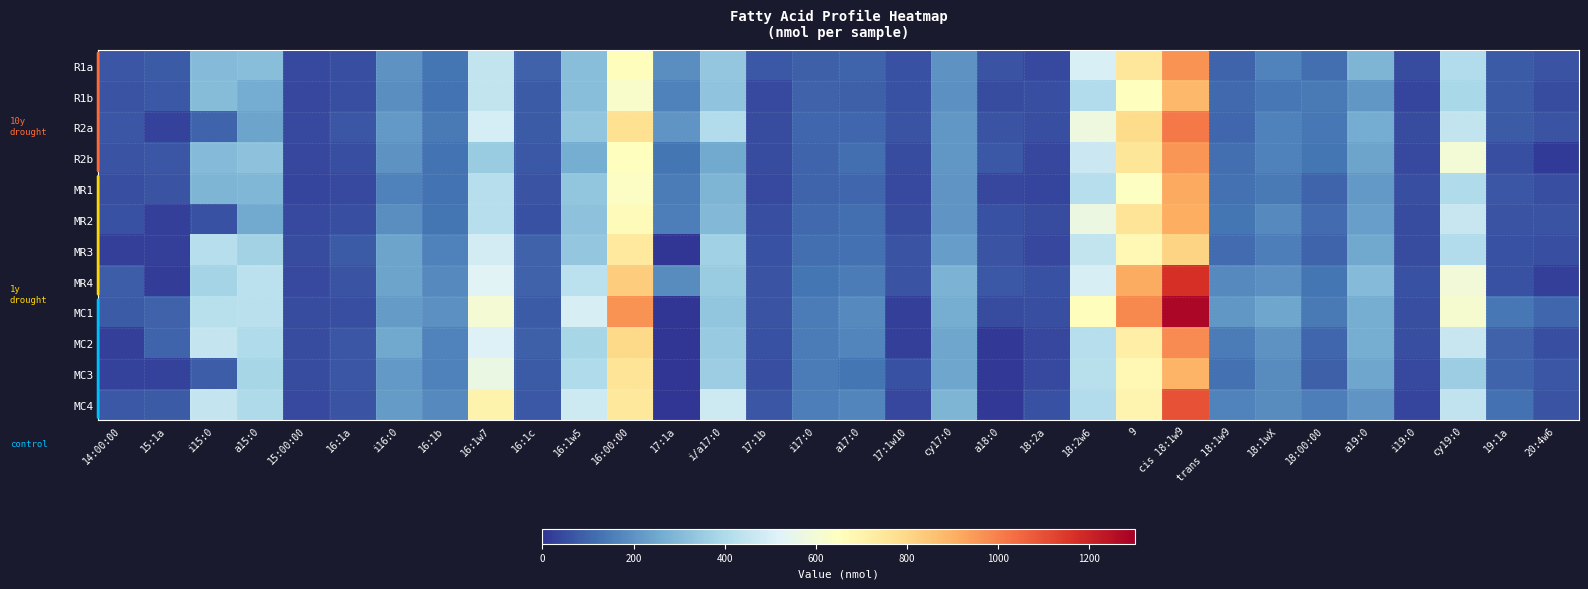

Reading left to right, list all the values displayed in this chart.

R1a: 14:00:00=68.0	15:1a=79.6	i15:0=304.0	a15:0=312.6	15:00:00=41.0	16:1a=51.2	i16:0=202.8	16:1b=132.8	16:1w7=448.2	16:1c=93.8	16:1w5=313.4	16:00:00=658.9	17:1a=192.9	i/a17:0=338.1	17:1b=75.6	i17:0=89.1	a17:0=97.8	17:1w10=60.7	cy17:0=201.4	a18:0=64.8	18:2a=44.4	18:2w6=507.2	9=749.6	cis 18:1w9=964.0	trans 18:1w9=100.6	18:1wX=164.4	18:00:00=119.5	a19:0=288.3	i19:0=49.9	cy19:0=409.3	19:1a=79.5	20:4w6=64.2
R1b: 14:00:00=62.6	15:1a=75.3	i15:0=309.5	a15:0=262.2	15:00:00=37.4	16:1a=55.7	i16:0=189.0	16:1b=129.2	16:1w7=449.7	16:1c=76.4	16:1w5=312.8	16:00:00=621.0	17:1a=158.6	i/a17:0=329.5	17:1b=41.4	i17:0=93.8	a17:0=89.4	17:1w10=56.8	cy17:0=195.9	a18:0=49.9	18:2a=51.8	18:2w6=408.6	9=650.9	cis 18:1w9=880.9	trans 18:1w9=111.7	18:1wX=137.5	18:00:00=143.1	a19:0=212.9	i19:0=34.2	cy19:0=387.2	19:1a=77.5	20:4w6=47.6
R2a: 14:00:00=68.9	15:1a=26.5	i15:0=97.8	a15:0=239.7	15:00:00=44.3	16:1a=68.3	i16:0=215.0	16:1b=146.5	16:1w7=495.6	16:1c=78.8	16:1w5=330.8	16:00:00=776.0	17:1a=205.0	i/a17:0=408.8	17:1b=46.8	i17:0=106.4	a17:0=102.5	17:1w10=63.1	cy17:0=212.6	a18:0=63.2	18:2a=54.4	18:2w6=574.7	9=788.7	cis 18:1w9=1012.9	trans 18:1w9=101.6	18:1wX=159.5	18:00:00=141.3	a19:0=259.3	i19:0=48.2	cy19:0=451.6	19:1a=78.1	20:4w6=65.6
R2b: 14:00:00=61.8	15:1a=70.5	i15:0=302.4	a15:0=323.9	15:00:00=39.0	16:1a=53.7	i16:0=201.9	16:1b=131.6	16:1w7=351.4	16:1c=71.4	16:1w5=264.7	16:00:00=654.7	17:1a=135.1	i/a17:0=255.3	17:1b=47.3	i17:0=98.2	a17:0=117.7	17:1w10=47.4	cy17:0=212.5	a18:0=71.3	18:2a=40.5	18:2w6=468.3	9=754.5	cis 18:1w9=959.0	trans 18:1w9=117.7	18:1wX=159.6	18:00:00=136.4	a19:0=241.3	i19:0=45.2	cy19:0=594.9	19:1a=51.9	20:4w6=13.3
MR1: 14:00:00=54.4	15:1a=65.4	i15:0=286.5	a15:0=294.0	15:00:00=33.0	16:1a=43.7	i16:0=158.2	16:1b=129.6	16:1w7=417.7	16:1c=64.2	16:1w5=332.4	16:00:00=638.7	17:1a=147.9	i/a17:0=285.3	17:1b=43.4	i17:0=101.5	a17:0=105.2	17:1w10=44.4	cy17:0=204.4	a18:0=38.3	18:2a=33.7	18:2w6=417.9	9=644.4	cis 18:1w9=916.2	trans 18:1w9=125.0	18:1wX=144.8	18:00:00=97.2	a19:0=215.1	i19:0=53.2	cy19:0=401.4	19:1a=67.5	20:4w6=55.7
MR2: 14:00:00=60.5	15:1a=23.9	i15:0=57.1	a15:0=256.4	15:00:00=41.9	16:1a=54.6	i16:0=192.2	16:1b=134.0	16:1w7=419.6	16:1c=58.1	16:1w5=320.4	16:00:00=664.8	17:1a=156.1	i/a17:0=295.9	17:1b=50.8	i17:0=109.8	a17:0=117.0	17:1w10=48.7	cy17:0=204.6	a18:0=59.0	18:2a=48.1	18:2w6=573.3	9=760.9	cis 18:1w9=906.2	trans 18:1w9=132.6	18:1wX=180.5	18:00:00=112.8	a19:0=228.5	i19:0=48.2	cy19:0=459.1	19:1a=62.0	20:4w6=63.3
MR3: 14:00:00=22.8	15:1a=22.6	i15:0=418.9	a15:0=374.8	15:00:00=49.6	16:1a=76.4	i16:0=240.6	16:1b=157.9	16:1w7=491.3	16:1c=96.2	16:1w5=339.6	16:00:00=736.8	17:1a=3.1	i/a17:0=369.7	17:1b=59.2	i17:0=121.7	a17:0=123.0	17:1w10=61.8	cy17:0=228.5	a18:0=61.8	18:2a=37.8	18:2w6=450.0	9=679.3	cis 18:1w9=809.6	trans 18:1w9=114.5	18:1wX=155.4	18:00:00=98.1	a19:0=251.7	i19:0=47.8	cy19:0=407.4	19:1a=58.6	20:4w6=52.4
MR4: 14:00:00=84.1	15:1a=20.2	i15:0=379.4	a15:0=431.7	15:00:00=45.2	16:1a=64.2	i16:0=240.6	16:1b=180.4	16:1w7=525.0	16:1c=93.6	16:1w5=432.7	16:00:00=831.0	17:1a=187.5	i/a17:0=351.9	17:1b=64.3	i17:0=132.9	a17:0=149.7	17:1w10=62.1	cy17:0=283.1	a18:0=73.0	18:2a=60.2	18:2w6=501.7	9=913.0	cis 18:1w9=1168.5	trans 18:1w9=178.1	18:1wX=194.1	18:00:00=136.2	a19:0=300.1	i19:0=56.4	cy19:0=590.5	19:1a=60.2	20:4w6=20.4
MC1: 14:00:00=77.1	15:1a=94.7	i15:0=425.7	a15:0=428.2	15:00:00=50.7	16:1a=54.6	i16:0=219.5	16:1b=194.7	16:1w7=600.7	16:1c=77.6	16:1w5=501.0	16:00:00=964.3	17:1a=3.9	i/a17:0=331.7	17:1b=64.2	i17:0=150.6	a17:0=182.1	17:1w10=22.7	cy17:0=267.6	a18:0=48.0	18:2a=51.1	18:2w6=656.6	9=982.2	cis 18:1w9=1276.8	trans 18:1w9=211.8	18:1wX=245.0	18:00:00=146.9	a19:0=264.8	i19:0=51.1	cy19:0=609.7	19:1a=141.8	20:4w6=102.4
MC2: 14:00:00=25.2	15:1a=101.0	i15:0=455.1	a15:0=402.7	15:00:00=47.9	16:1a=68.1	i16:0=252.1	16:1b=166.8	16:1w7=513.3	16:1c=89.4	16:1w5=384.5	16:00:00=795.8	17:1a=3.3	i/a17:0=349.5	17:1b=59.8	i17:0=150.3	a17:0=170.8	17:1w10=23.0	cy17:0=246.2	a18:0=7.6	18:2a=37.8	18:2w6=420.5	9=718.0	cis 18:1w9=975.0	trans 18:1w9=148.6	18:1wX=199.5	18:00:00=104.5	a19:0=266.5	i19:0=53.7	cy19:0=459.9	19:1a=95.6	20:4w6=54.4
MC3: 14:00:00=26.0	15:1a=27.4	i15:0=85.4	a15:0=382.9	15:00:00=49.6	16:1a=70.2	i16:0=214.2	16:1b=159.4	16:1w7=568.1	16:1c=81.0	16:1w5=405.9	16:00:00=759.4	17:1a=0.7	i/a17:0=358.4	17:1b=54.5	i17:0=148.0	a17:0=134.0	17:1w10=56.5	cy17:0=245.2	a18:0=8.0	18:2a=42.4	18:2w6=425.3	9=676.7	cis 18:1w9=889.1	trans 18:1w9=125.3	18:1wX=187.5	18:00:00=87.4	a19:0=247.2	i19:0=45.4	cy19:0=356.8	19:1a=99.8	20:4w6=66.3
MC4: 14:00:00=75.3	15:1a=78.9	i15:0=454.6	a15:0=400.6	15:00:00=41.5	16:1a=65.2	i16:0=220.6	16:1b=178.1	16:1w7=696.6	16:1c=71.2	16:1w5=473.9	16:00:00=745.5	17:1a=3.1	i/a17:0=474.2	17:1b=68.2	i17:0=156.7	a17:0=169.8	17:1w10=38.3	cy17:0=285.7	a18:0=10.1	18:2a=58.4	18:2w6=410.8	9=694.3	cis 18:1w9=1094.1	trans 18:1w9=166.2	18:1wX=185.6	18:00:00=155.2	a19:0=205.9	i19:0=34.2	cy19:0=445.9	19:1a=124.0	20:4w6=65.6